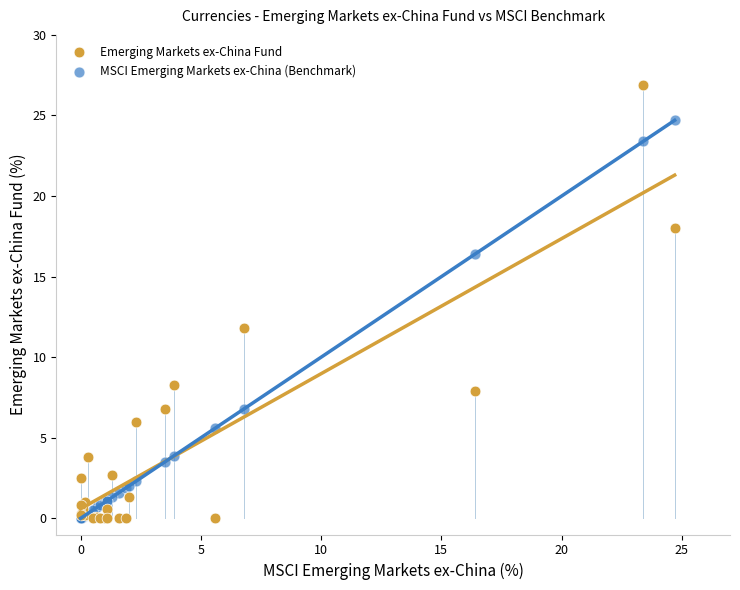

In the Emerging Markets ex-China Fund series, what Y value is closest to 13?

11.8